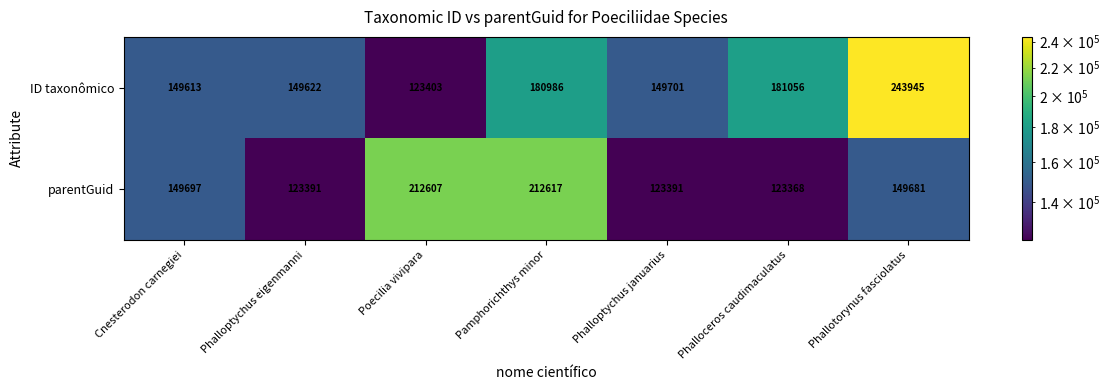

How many series are shown in this chart?

2